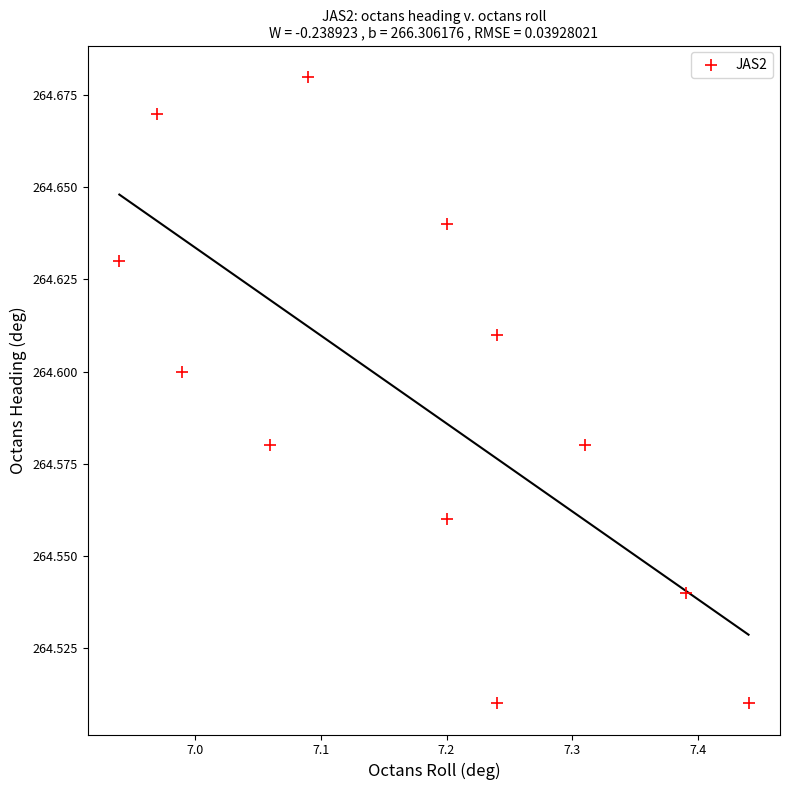

What is the average X value?

7.2